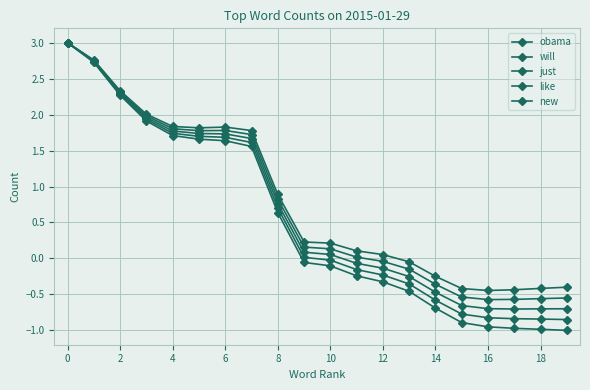

How many data points does each series have?

20